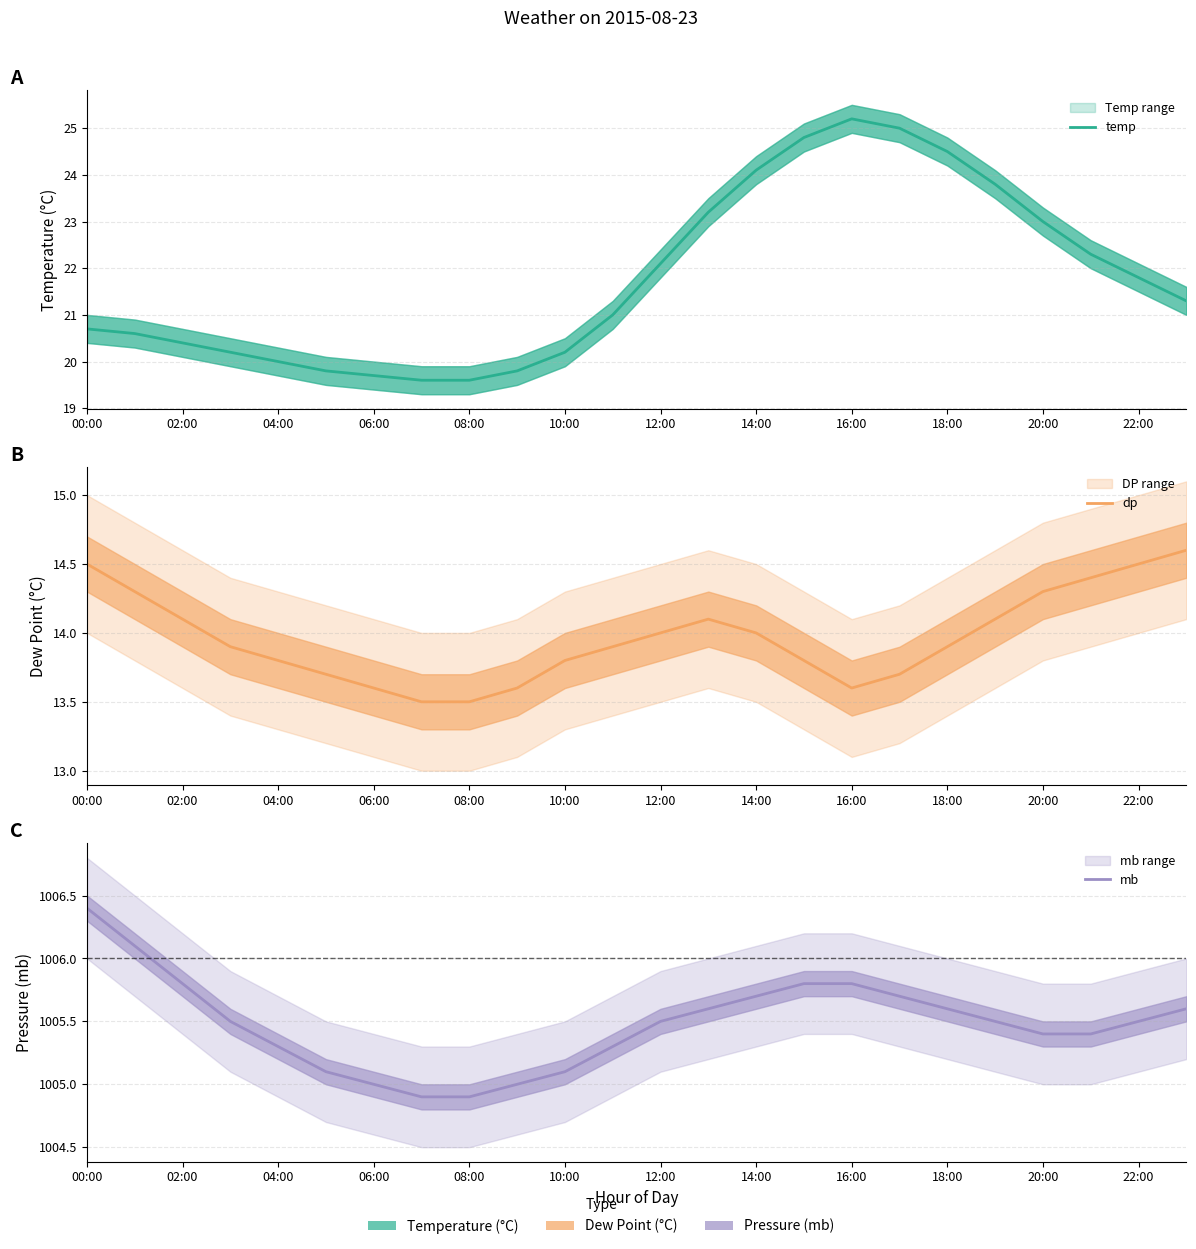

Does the chart display data point markers on the line(s)?

No